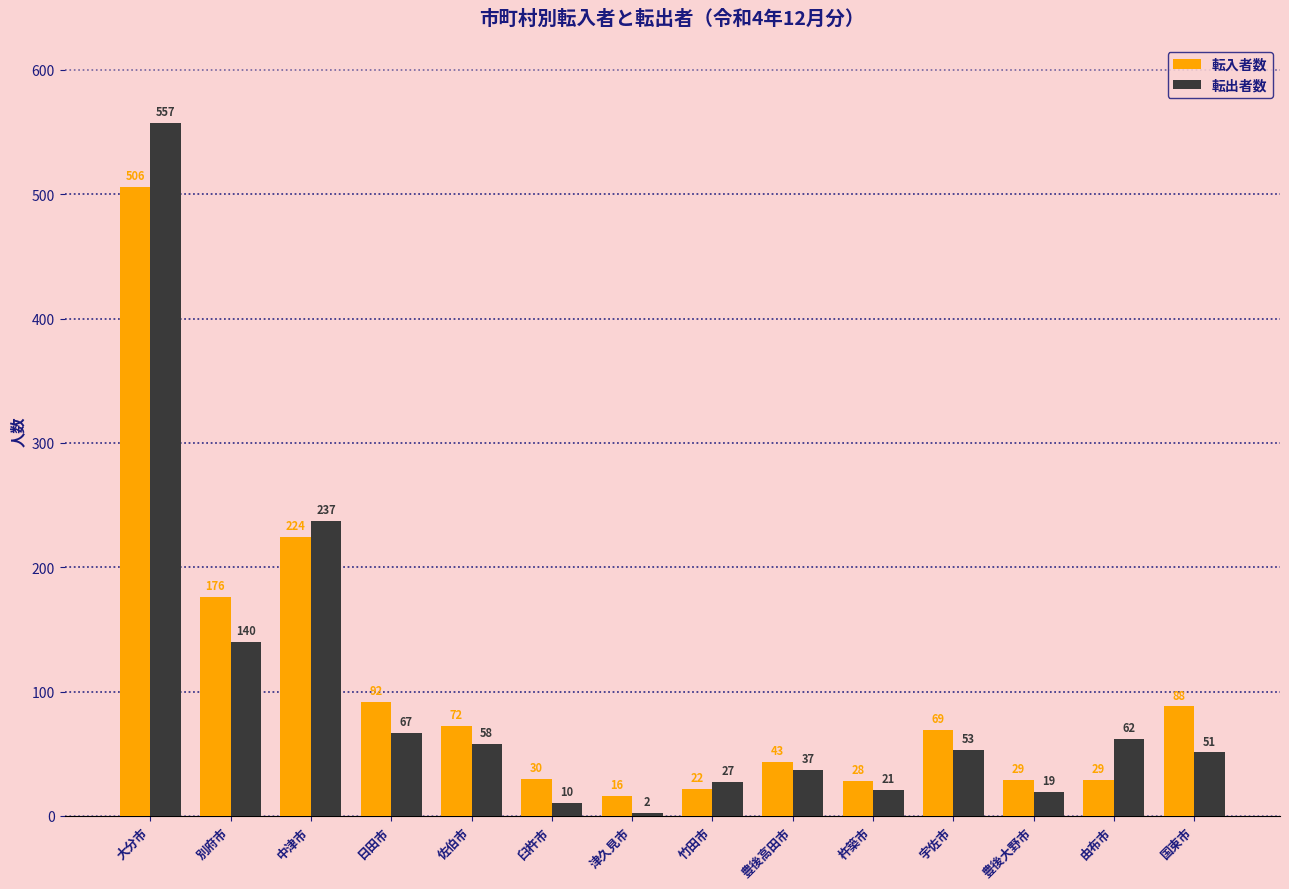

What is the label of the 7th bar from the right?

竹田市